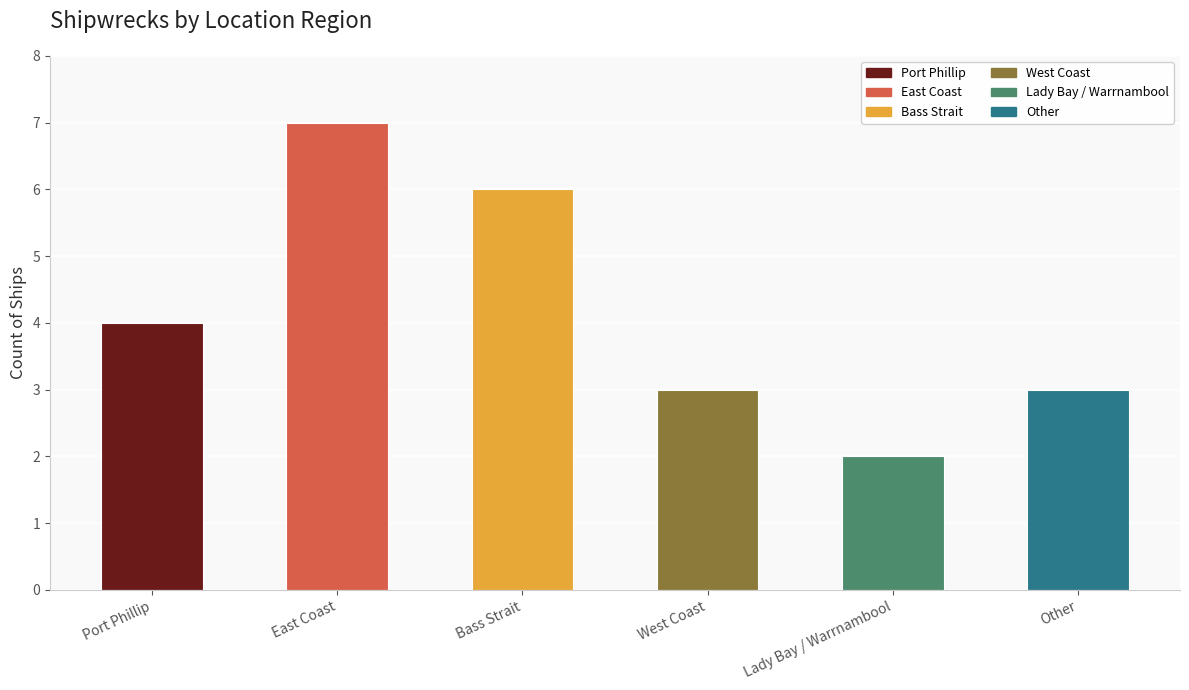

Does the chart contain stacked bars?

No